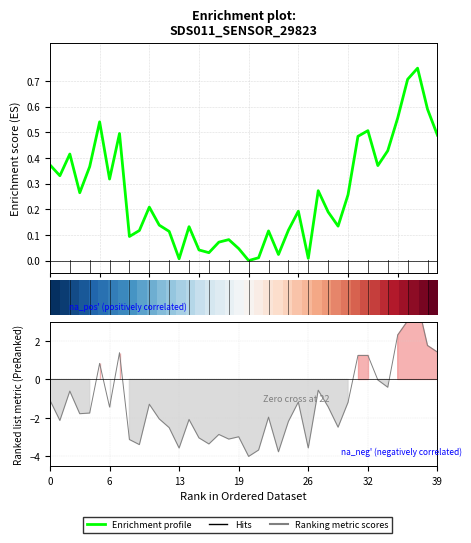

What is the average value of the Ranking metric scores series?

-1.3